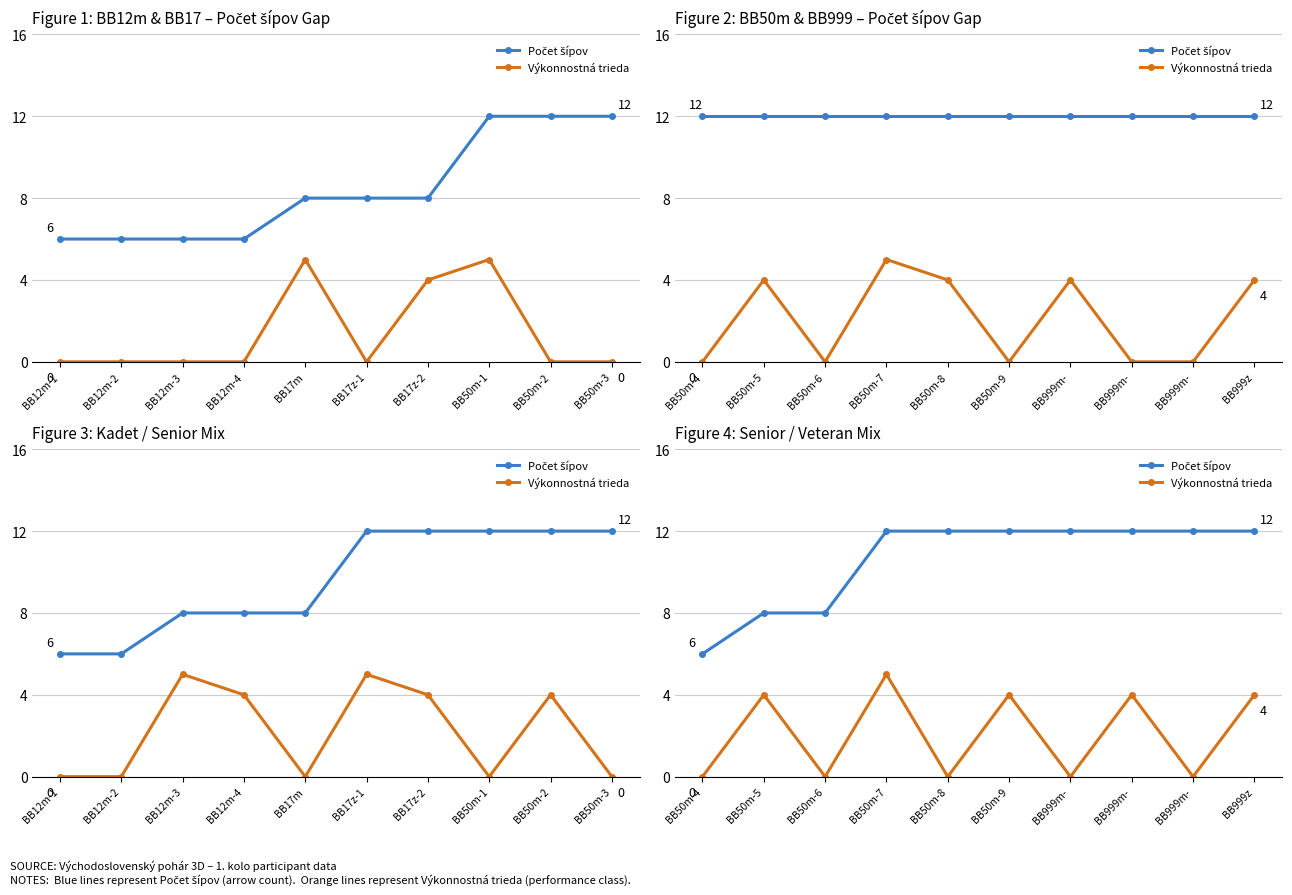

Count the Počet šípov values in the range 8 to 12.

9